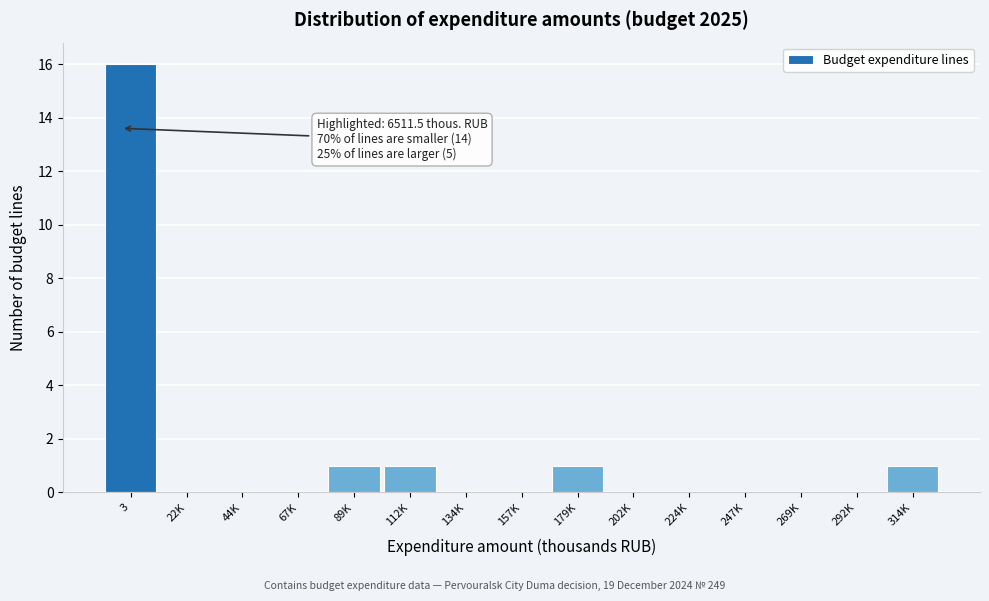

Reading right to left, transcribe all the data shown in this chart.

314K=1	292K=0	269K=0	247K=0	224K=0	202K=0	179K=1	157K=0	134K=0	112K=1	89K=1	67K=0	44K=0	22K=0	3=16